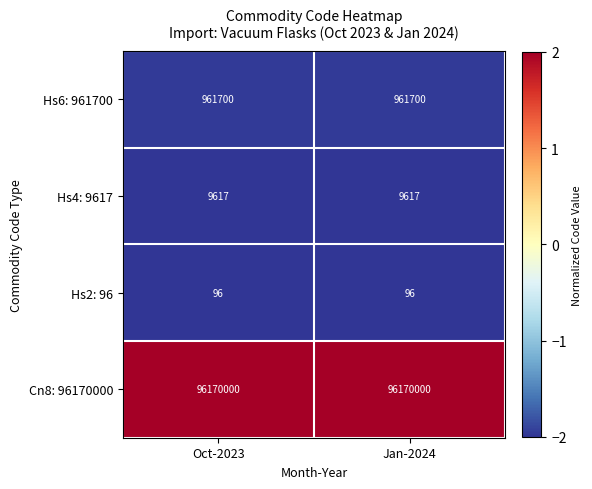

What is the maximum value for Hs6: 961700?

961700